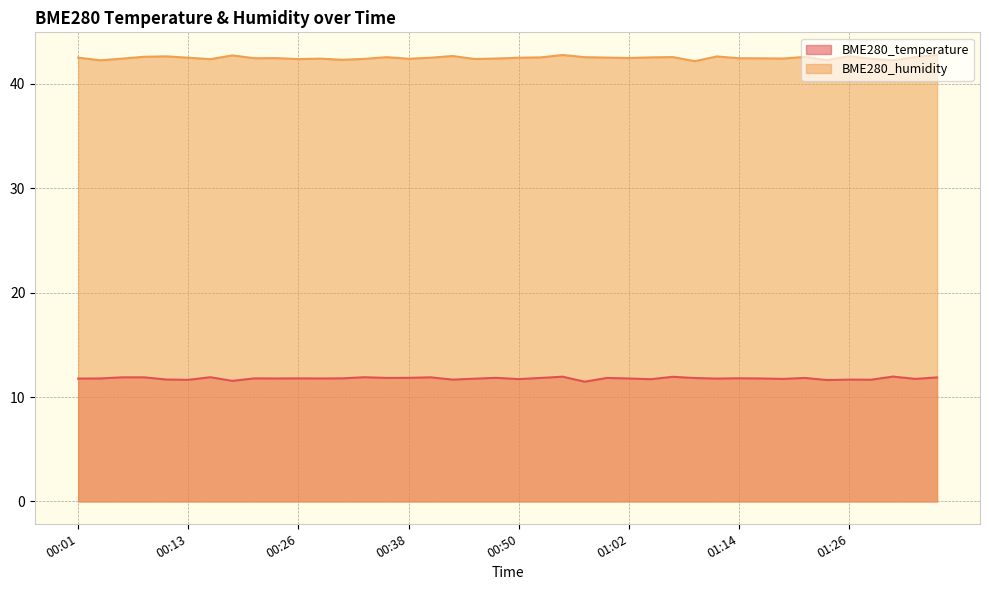

Which has a higher value, 00:11 or 01:19?

01:19